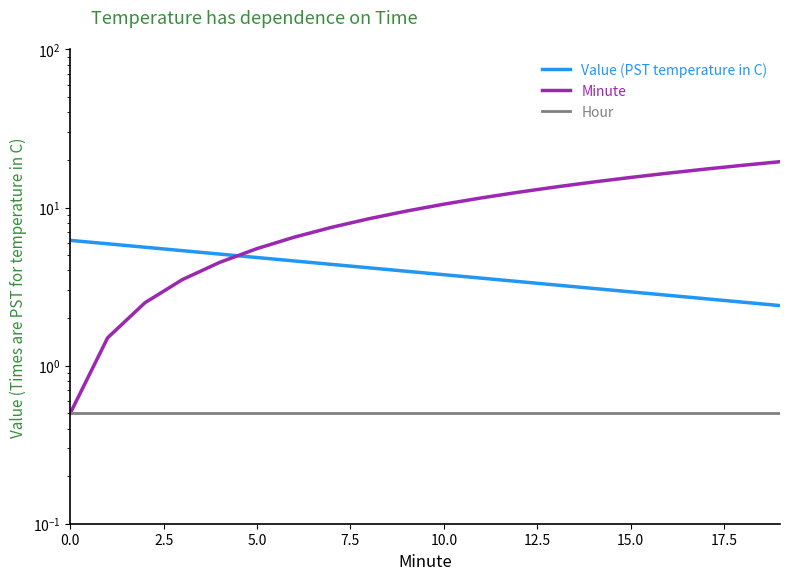

True or false: Hour has a value of 0.3 at 0.0.

False